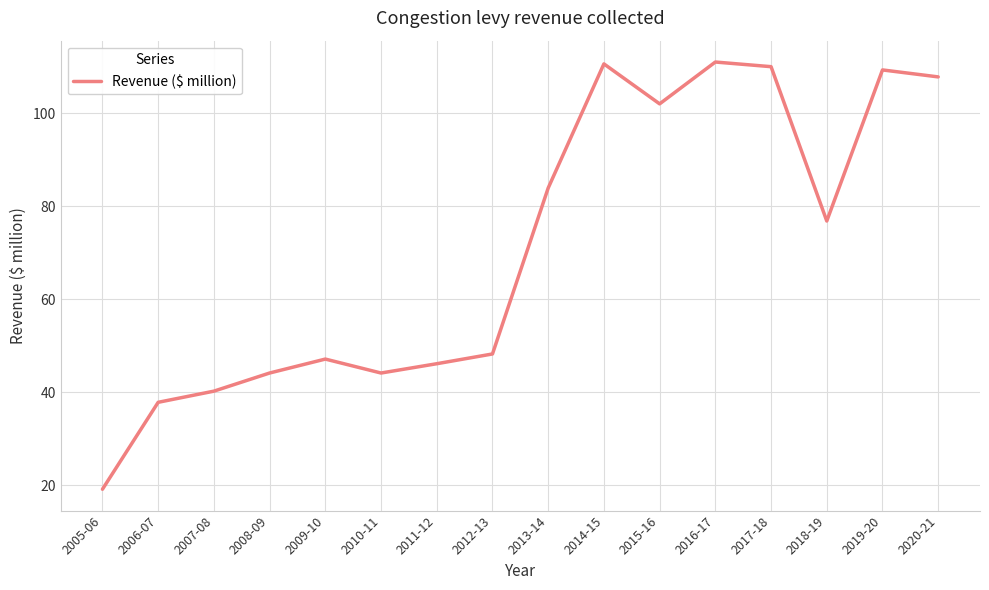

What is the change in value from 2005-06 to 2020-21?

+88.7